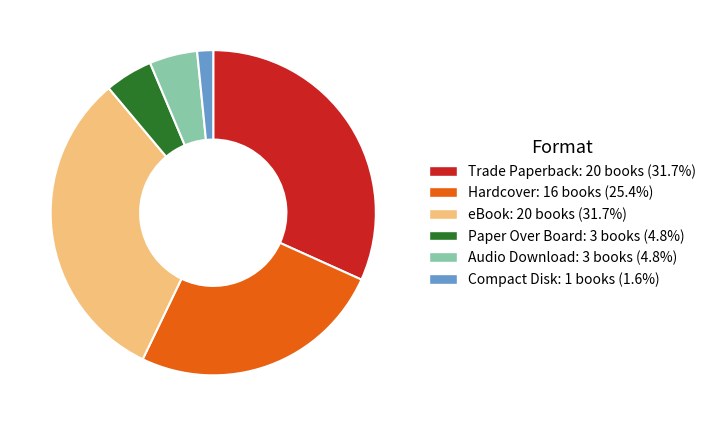

What is the smallest slice in the pie chart?

Compact Disk